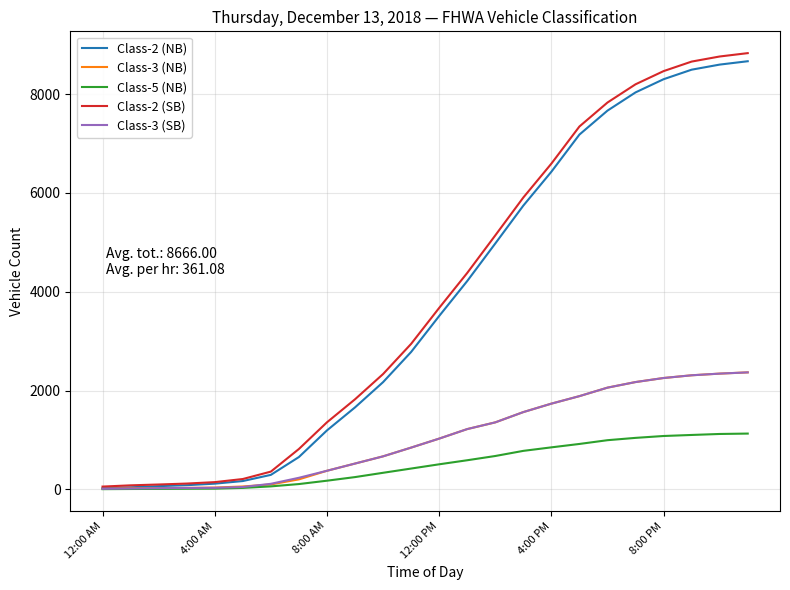

What are all the series names shown in the legend?

Class-2 (NB), Class-3 (NB), Class-5 (NB), Class-2 (SB), Class-3 (SB)